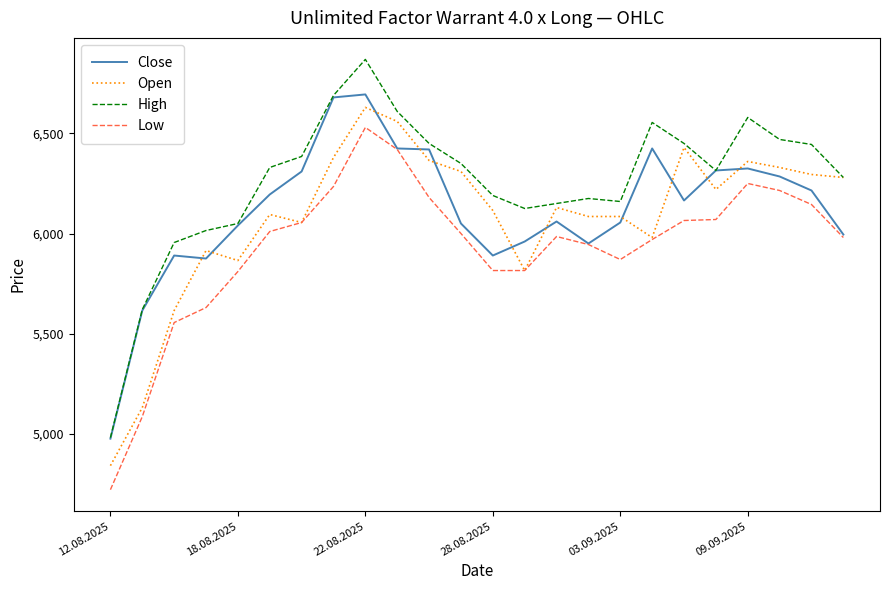

What is the greatest value displayed?

6870